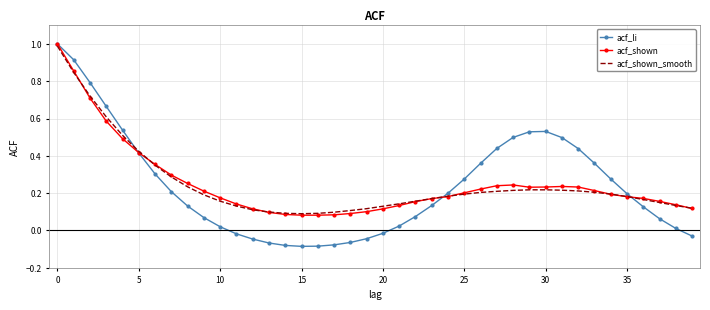

Which series has the largest range (max minus min)?

acf_li